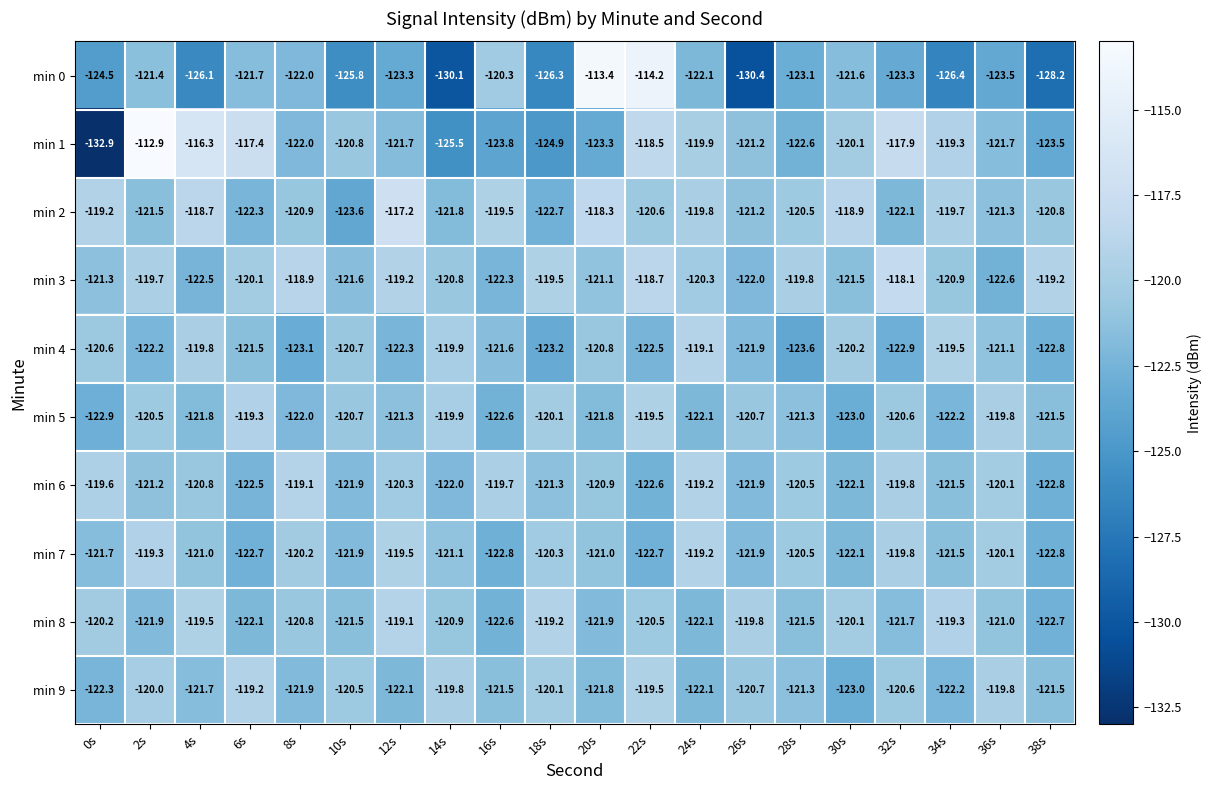

Count the number of categories in the chart.

20